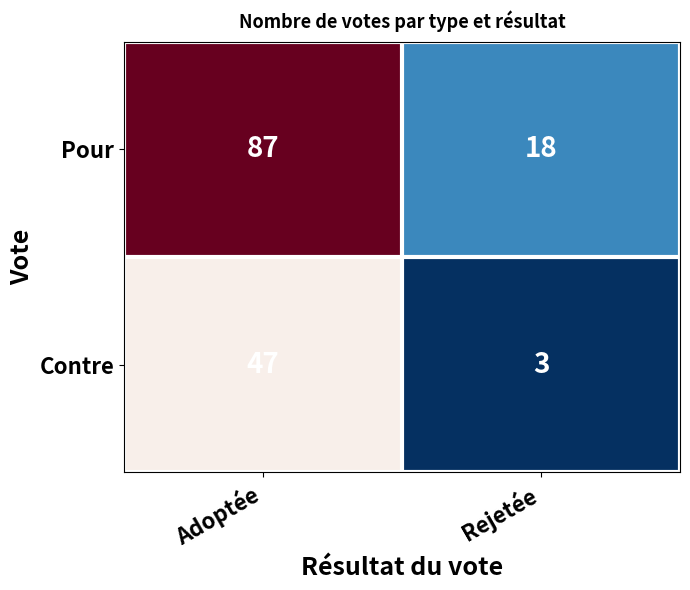

Reading left to right, transcribe all the data shown in this chart.

Pour: Adoptée=87	Rejetée=18
Contre: Adoptée=47	Rejetée=3